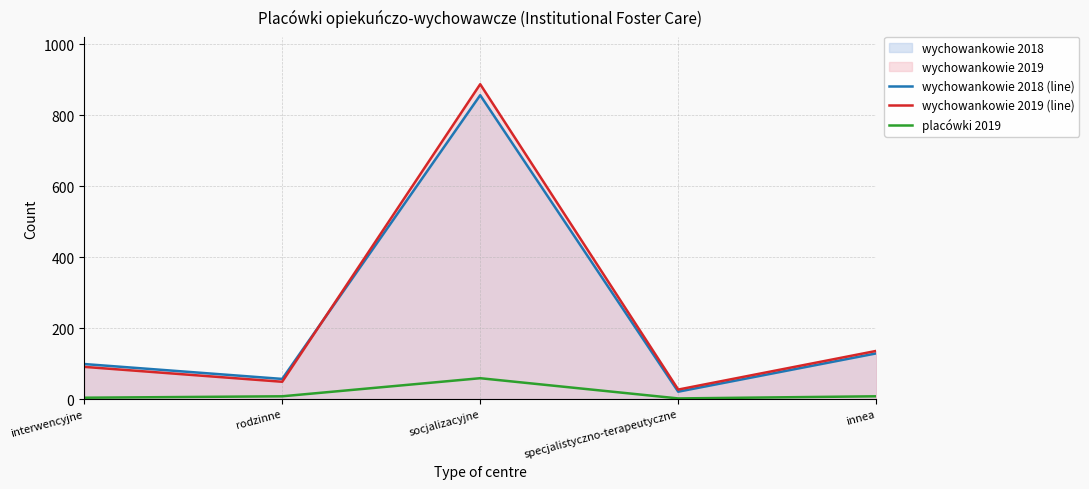

In wychowankowie 2018 (line), how many points are lower than both neighbors (excluding endpoints)?

2